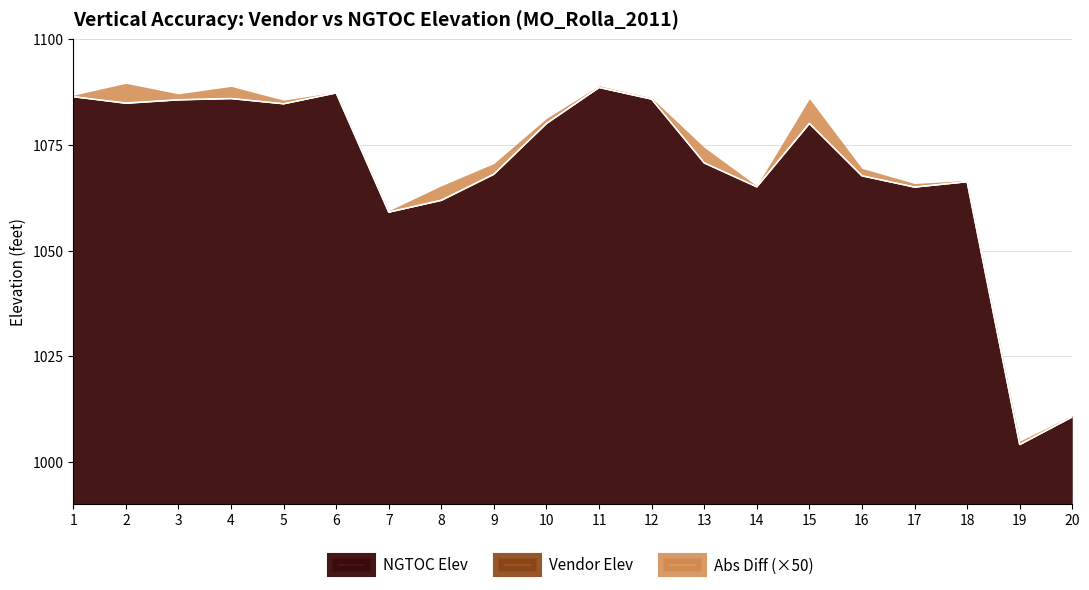

Does the chart display data point markers on the line(s)?

No